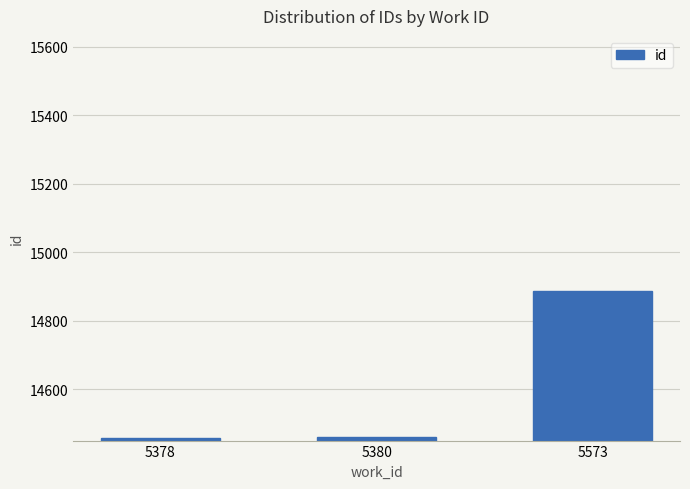

What is the difference between the maximum and minimum values?

429